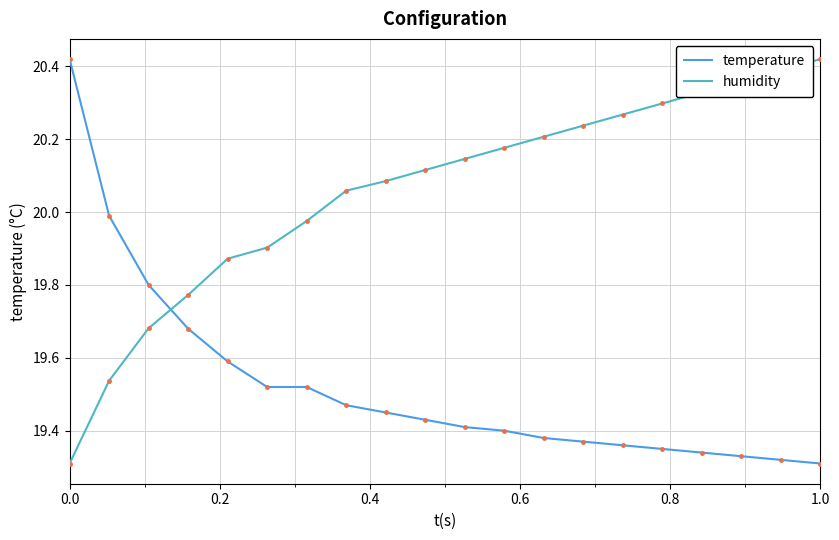

List the series in order of their overall mean, highest first.

humidity, temperature